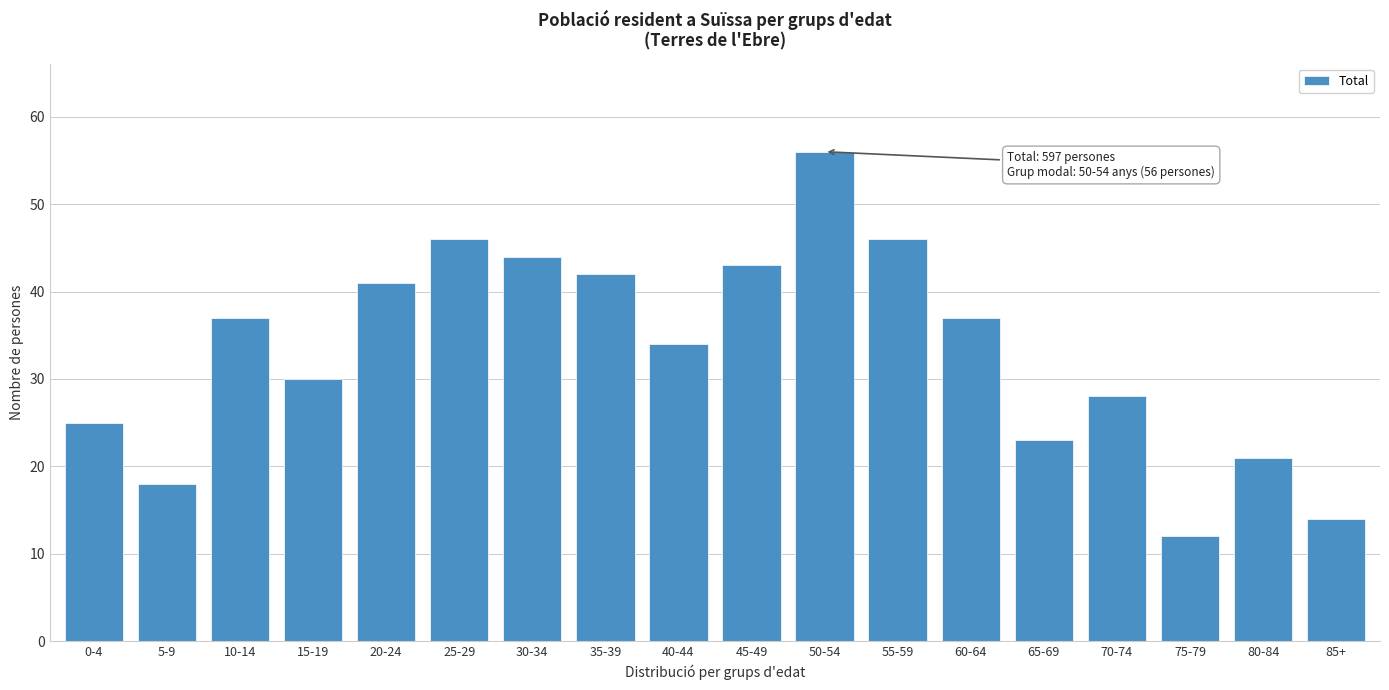

Reading right to left, transcribe all the data shown in this chart.

85+=14	80-84=21	75-79=12	70-74=28	65-69=23	60-64=37	55-59=46	50-54=56	45-49=43	40-44=34	35-39=42	30-34=44	25-29=46	20-24=41	15-19=30	10-14=37	5-9=18	0-4=25